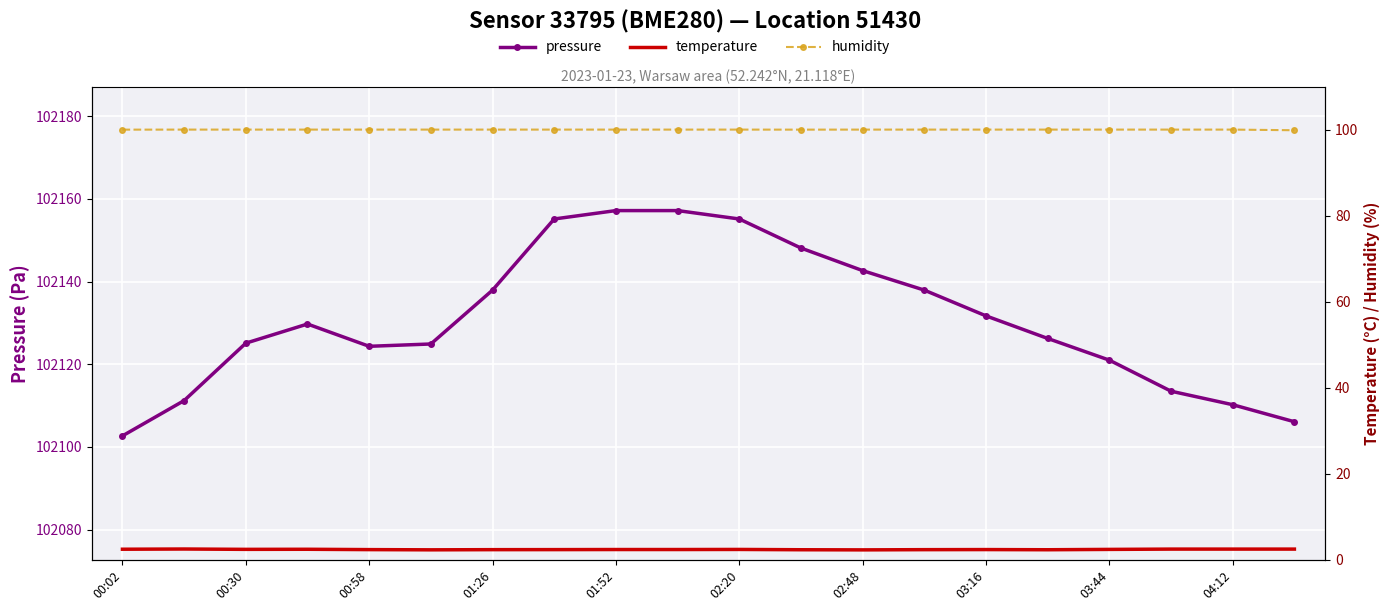

At which category does the chart reach its minimum across all series?

02:48